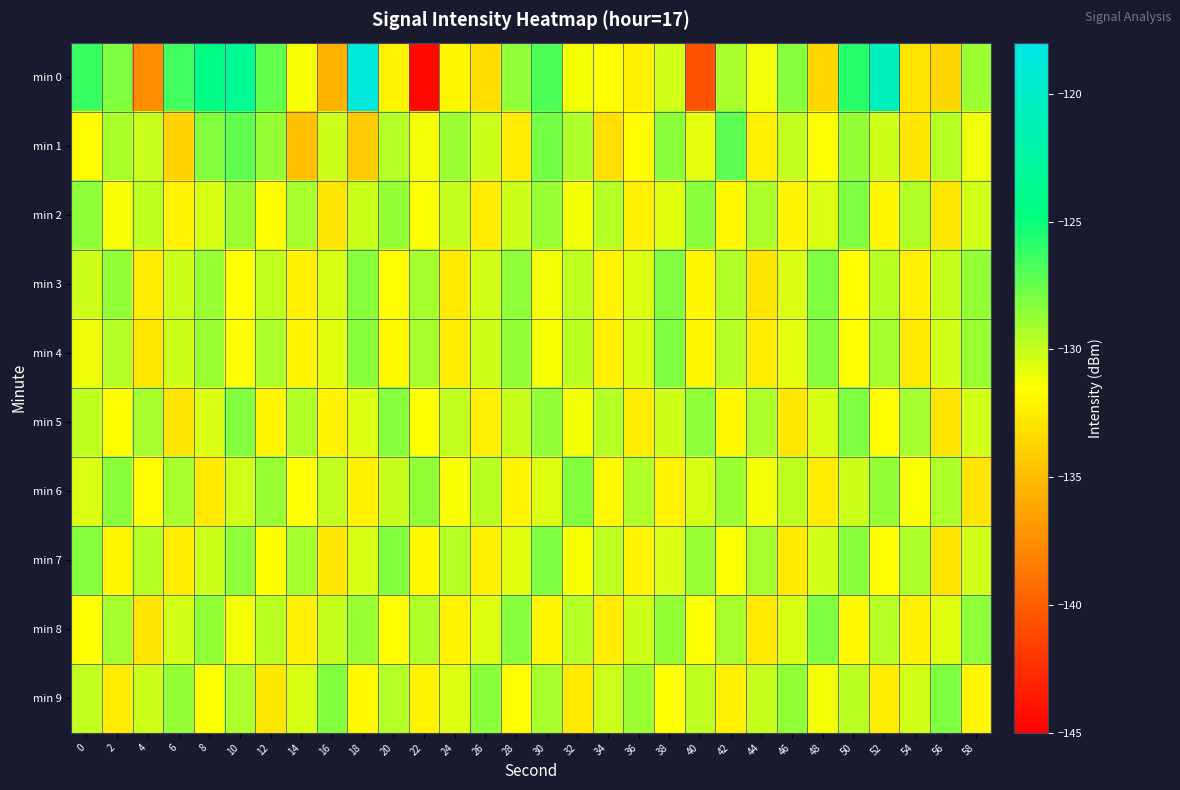

At which category is the sum across all series the highest?

10